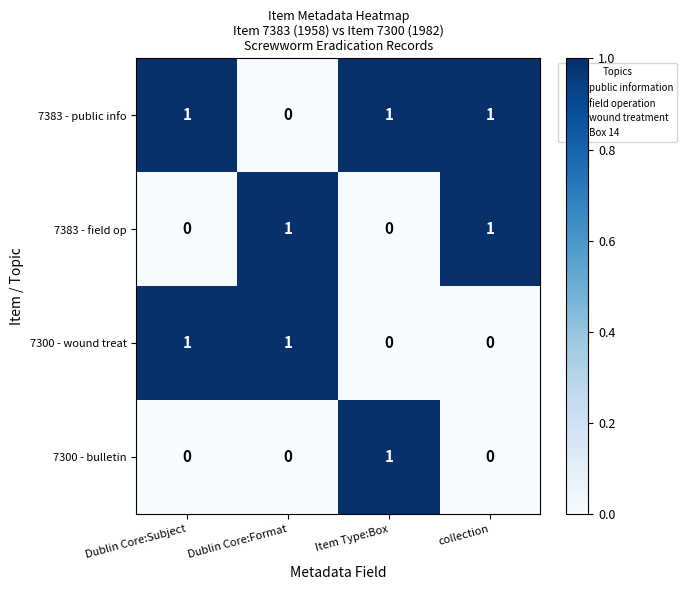

The 7300 - bulletin series shows 0 at Item Type:Box. True or false?

False